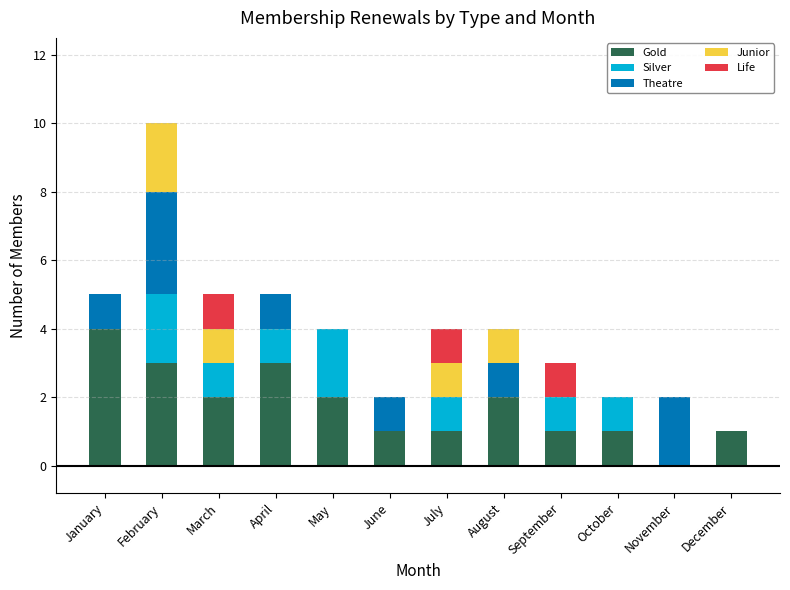

The Gold series shows 2 at August. True or false?

True